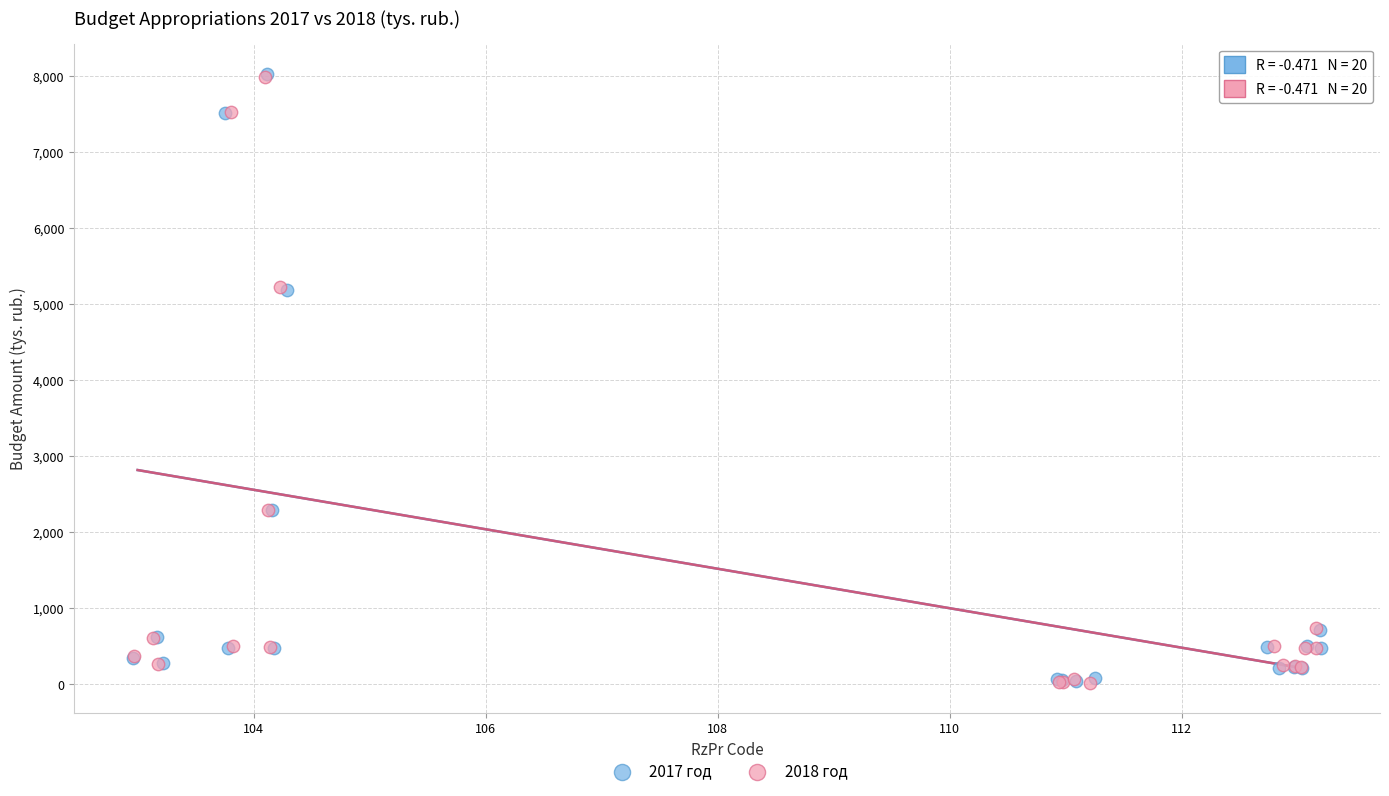

What are all the series names shown in the legend?

2017 год, 2018 год